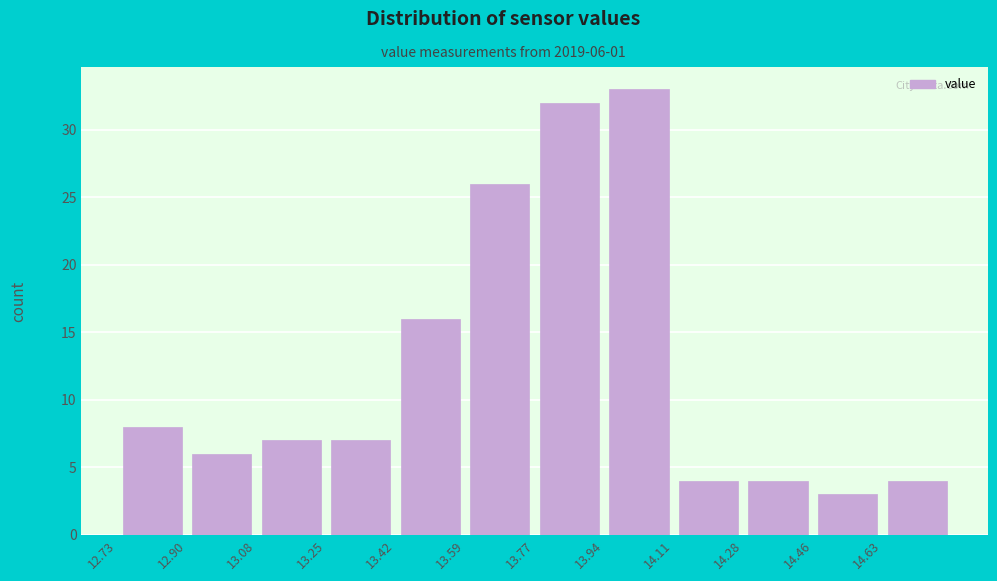

Which range on the x-axis has the tallest bar?

13.94 to 14.12